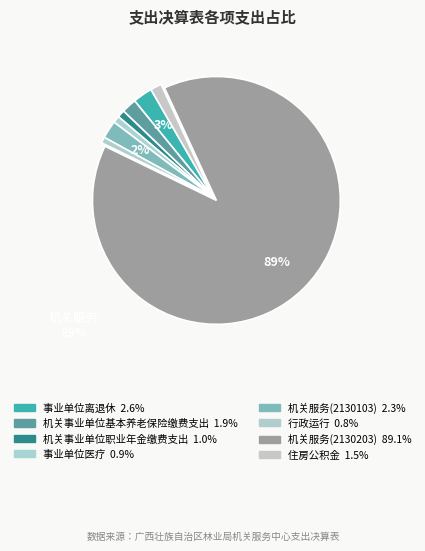

How many segments does this pie chart have?

8